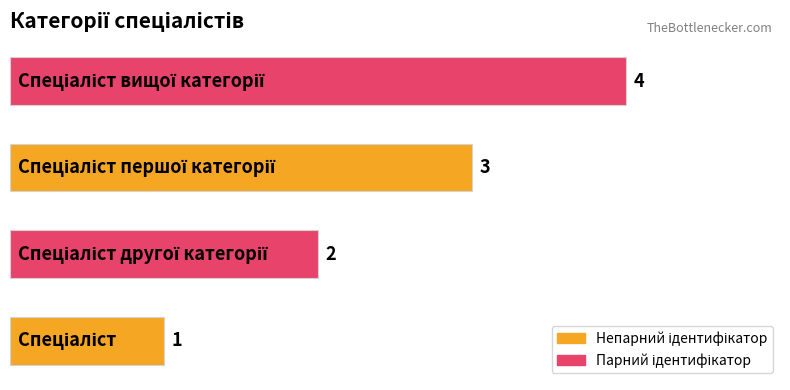

What is the difference between the maximum and minimum values?

3